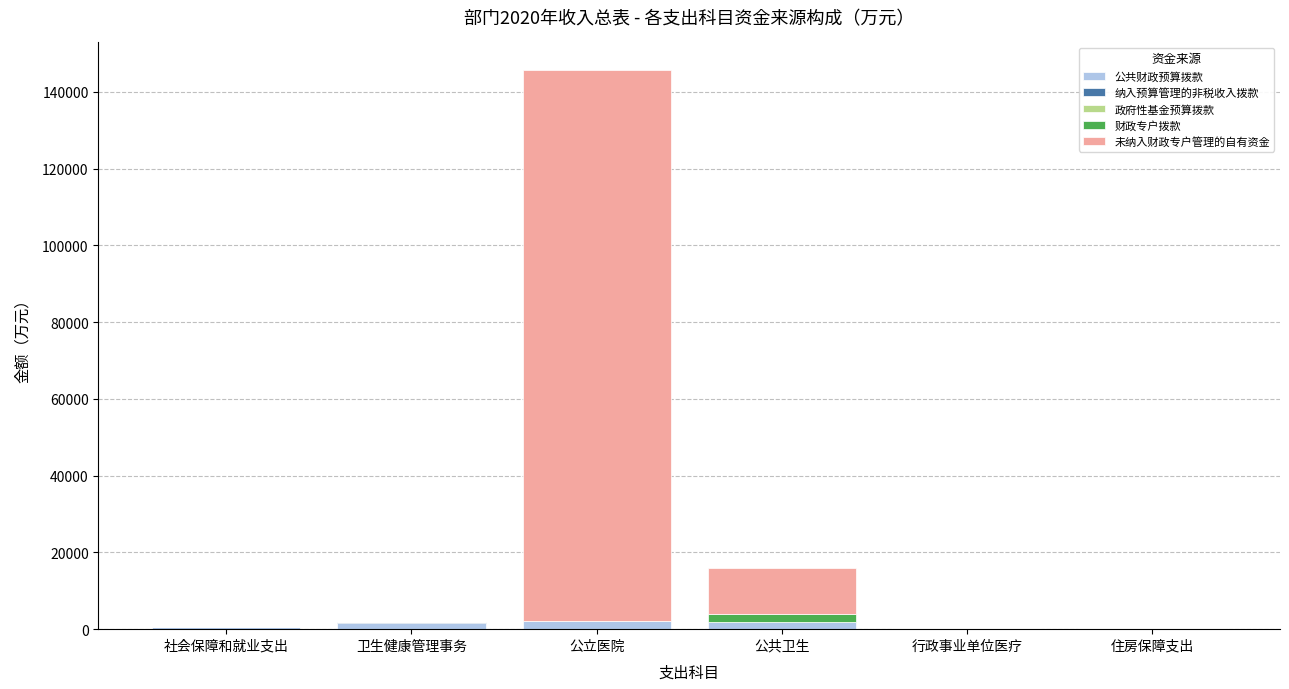

At which category is the sum across all series the highest?

公立医院